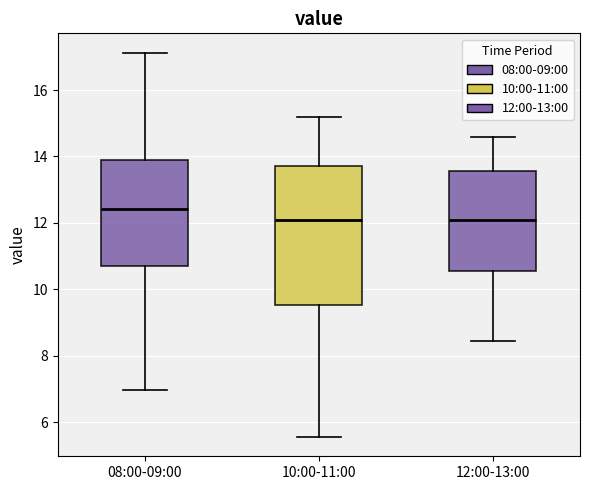

Reading left to right, transcribe this box plot: for each box, give where its median line is, the range the box spans, and where its two whiskers end, as read against the y-axis. The values are not printed on the chart, so give them approximately, as read against the axis.

08:00-09:00: median 12.4, box 10.8 to 13.8, whiskers 7.0 to 17.2
10:00-11:00: median 12.0, box 9.6 to 13.8, whiskers 5.6 to 15.2
12:00-13:00: median 12.0, box 10.6 to 13.6, whiskers 8.4 to 14.6